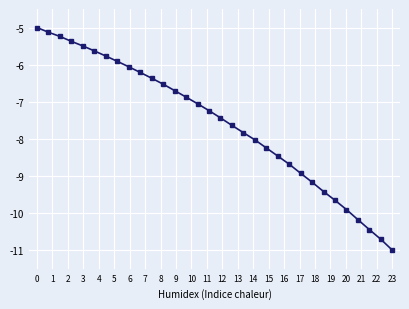

What is the value of the 2nd point from the left?

-5.1